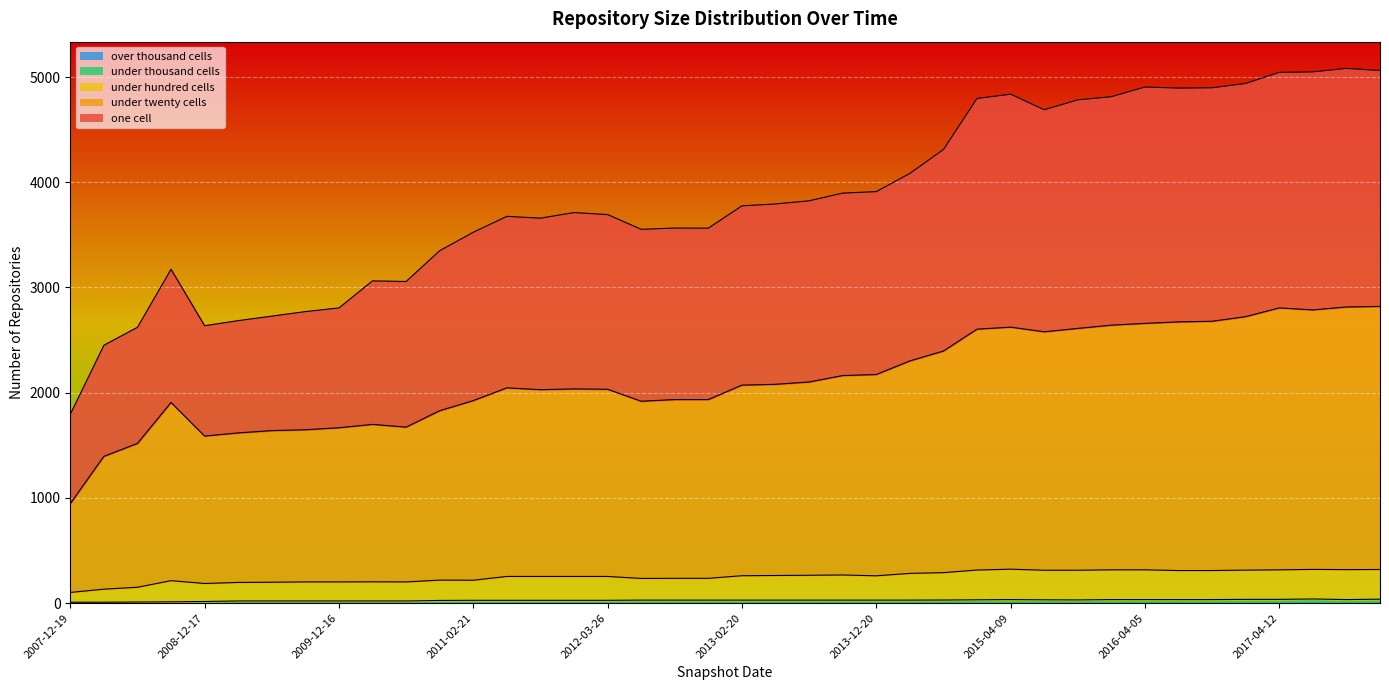

What value does the under_hundred_cells series have at 2013-12-20, to the nearest 50?

250